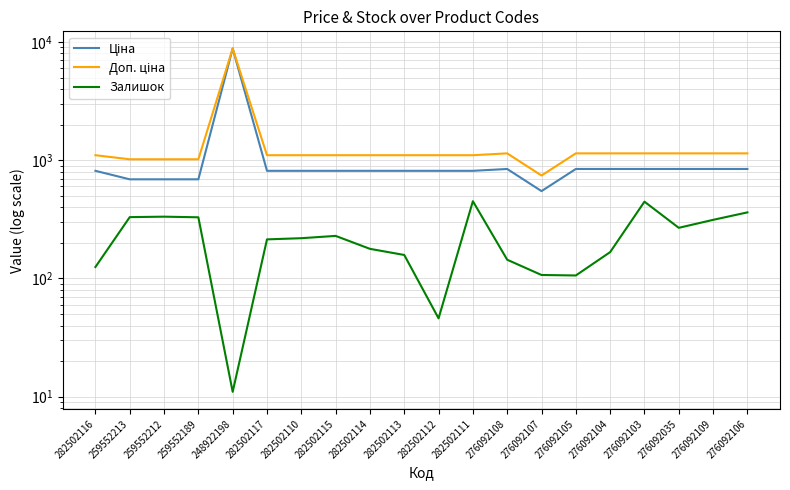

What position from the left is 282502110?

7